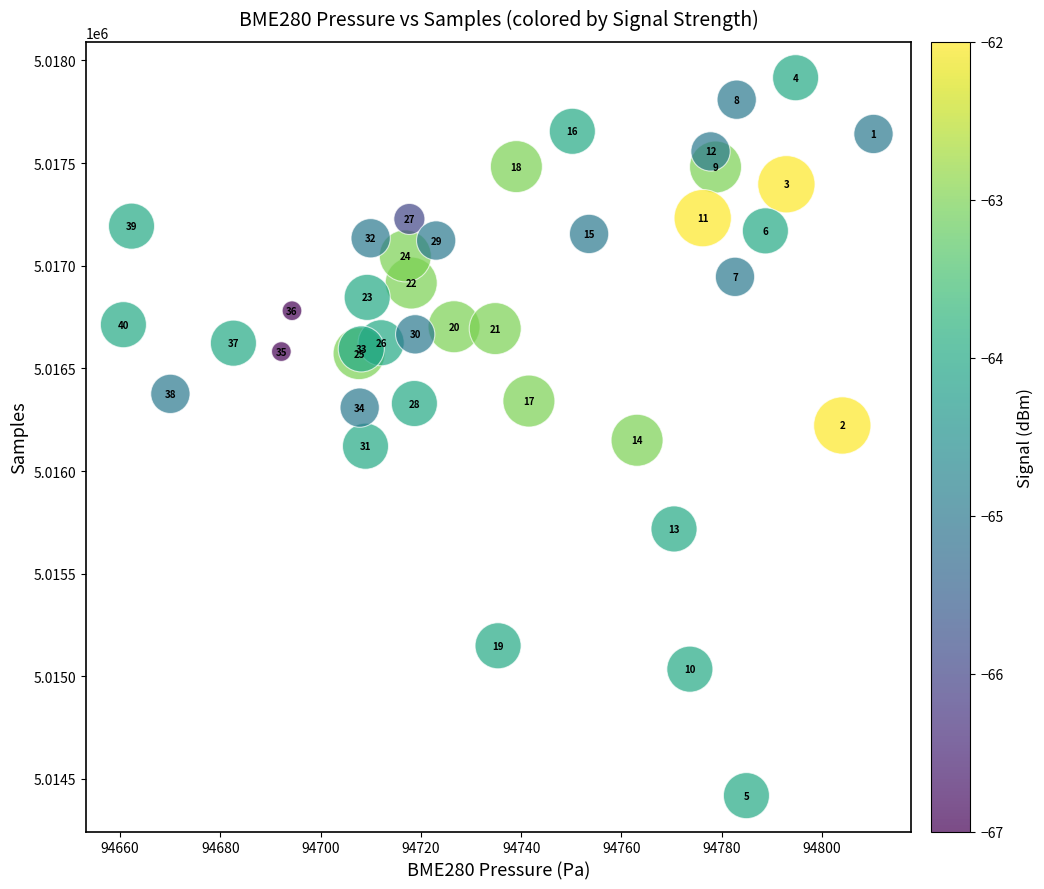

What Y value in the scatter plot is closest to 5016167?

5016150